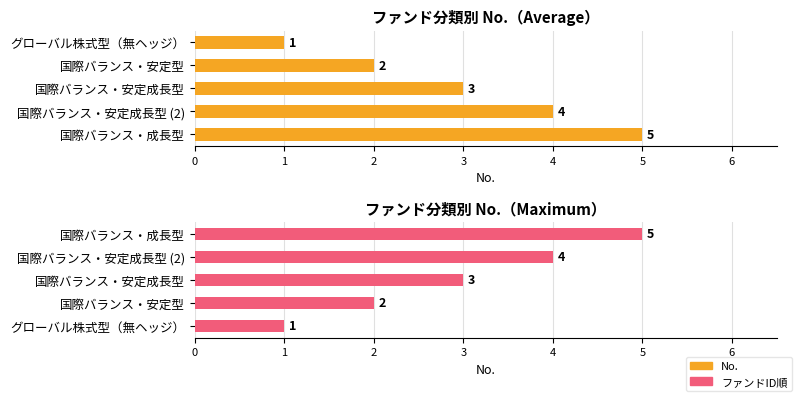

What is the value of the ファンドID順 bar at the 4th from the left?

2